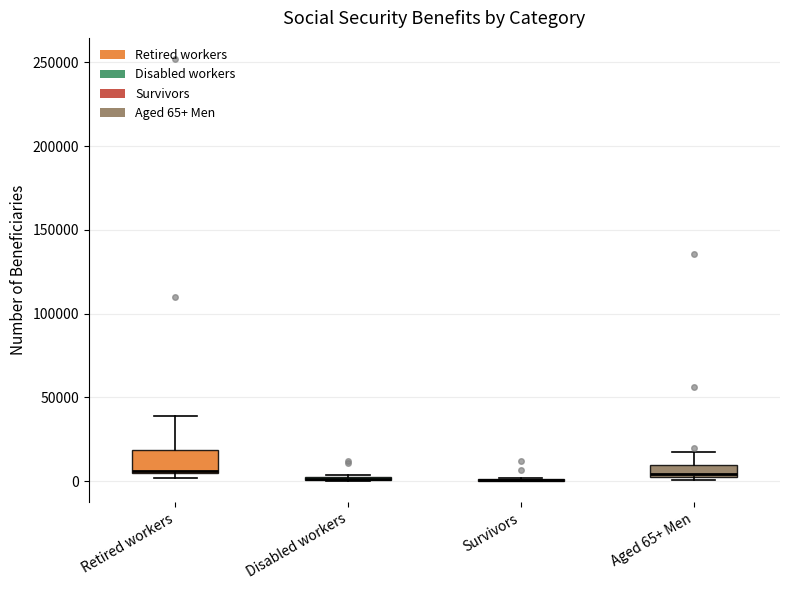

Which box is the tallest, from its lower edge to its upper edge?

Retired workers